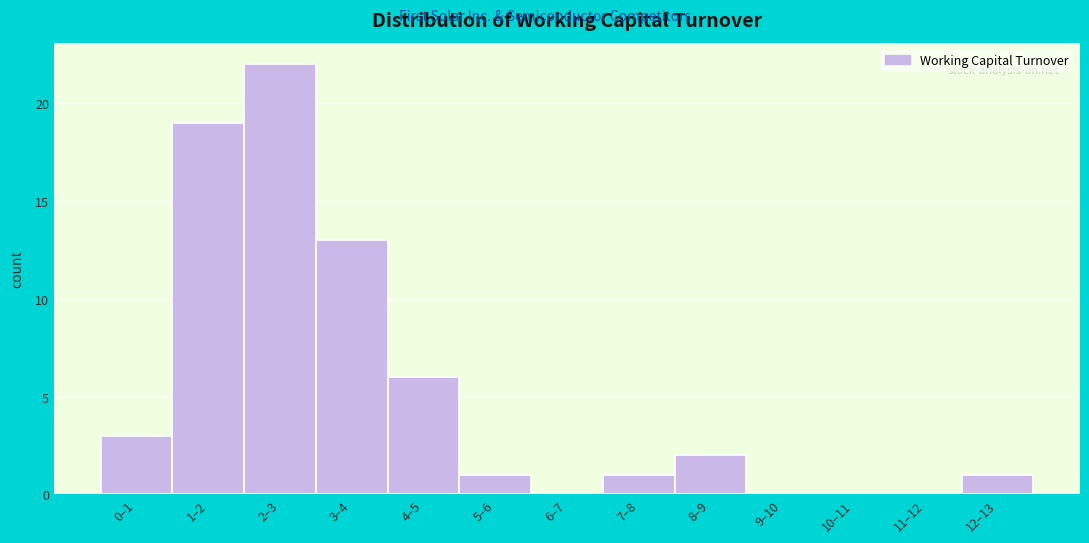

Reading left to right, transcribe all the data shown in this chart.

0–1=3	1–2=19	2–3=22	3–4=13	4–5=6	5–6=1	6–7=0	7–8=1	8–9=2	9–10=0	10–11=0	11–12=0	12–13=1